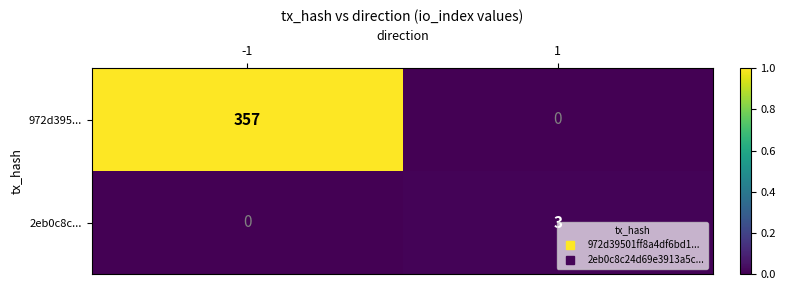

What is the maximum value shown in the chart?

357